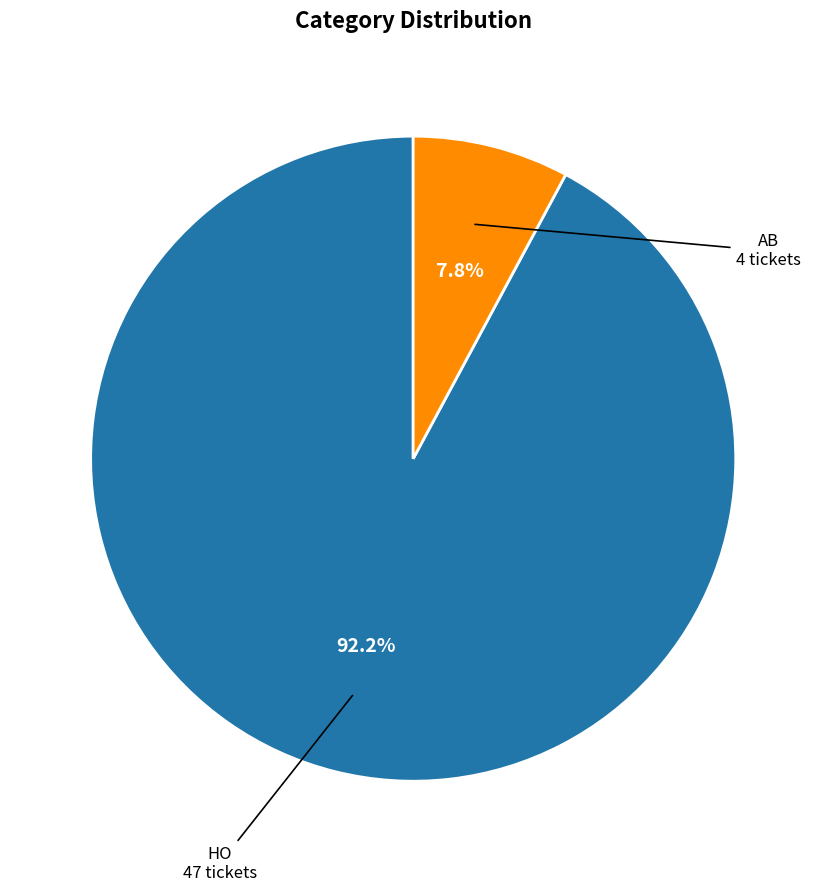

Is there a majority slice in this chart?

Yes